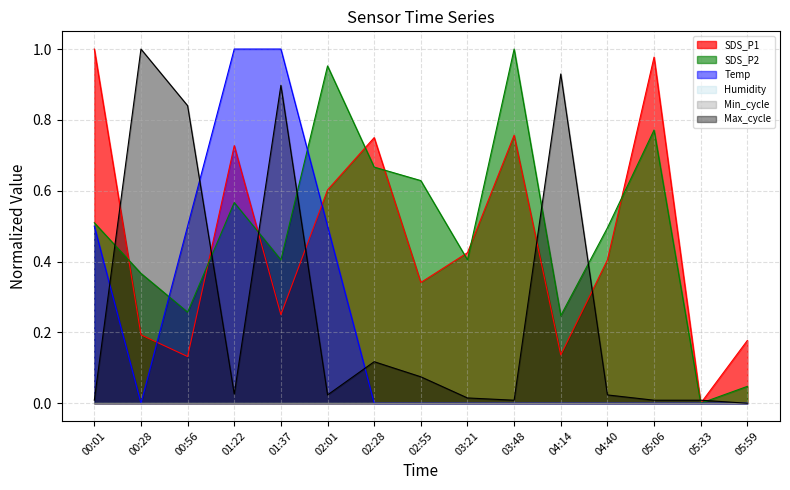

Where is Temp nearest to the value 0?

00:28